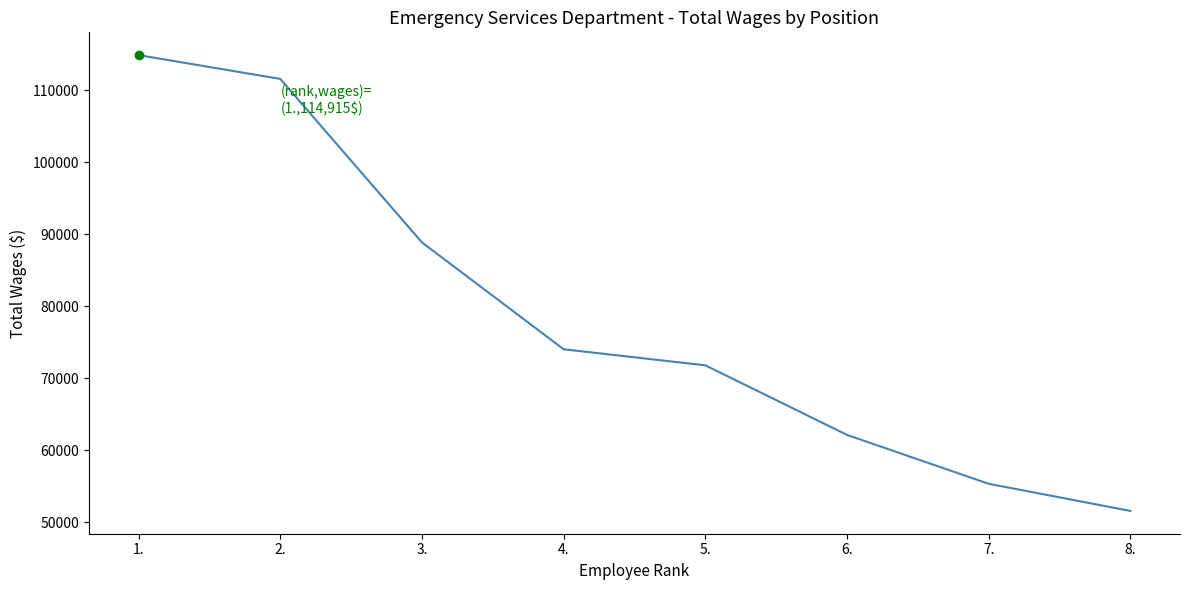

Which has a higher value, 3. or 7.?

3.